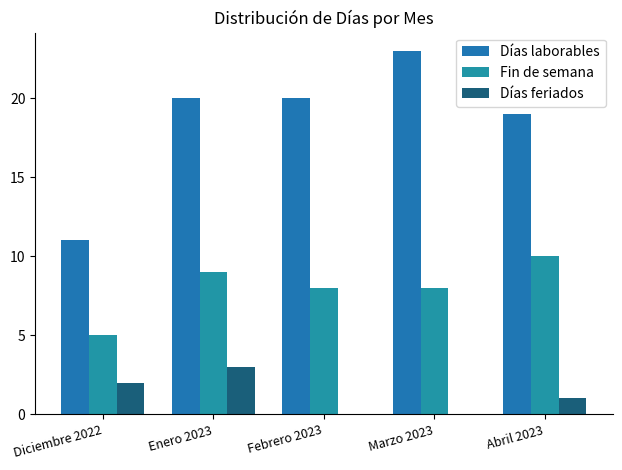

Read the Fin de semana value at Marzo 2023.

8